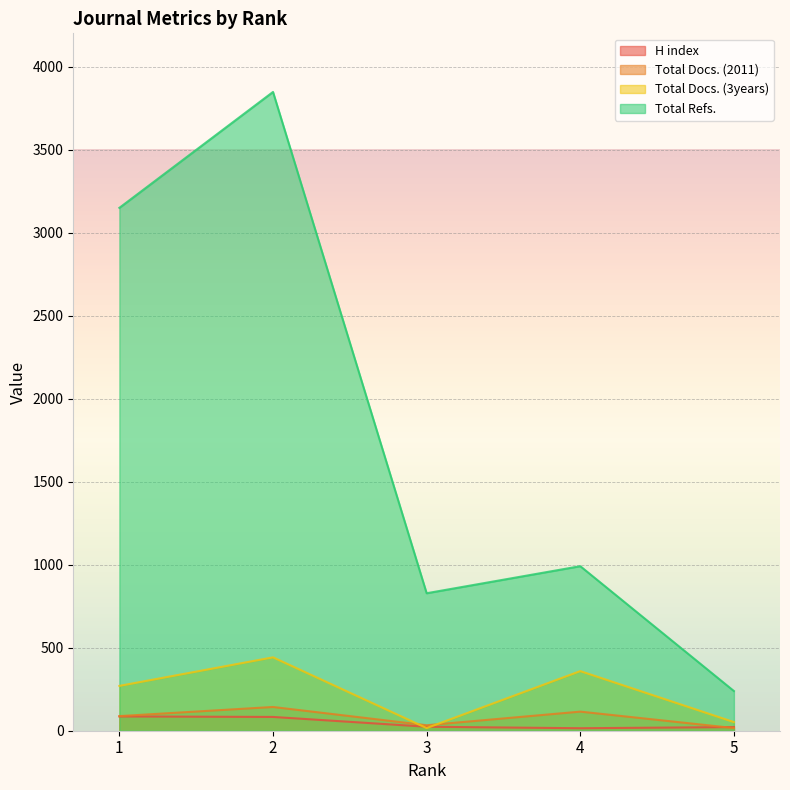

Reading left to right, extract all data points from this chart.

H index: 1=86	2=83	3=24	4=15	5=22
Total Docs. (2011): 1=88	2=143	3=33	4=115	5=16
Total Docs. (3years): 1=270	2=442	3=16	4=359	5=52
Total Refs.: 1=3149	2=3847	3=828	4=991	5=239